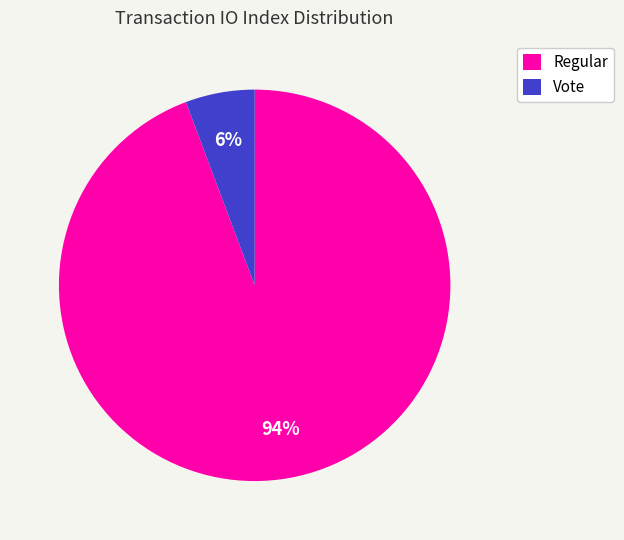

How many slices are in this pie chart?

2